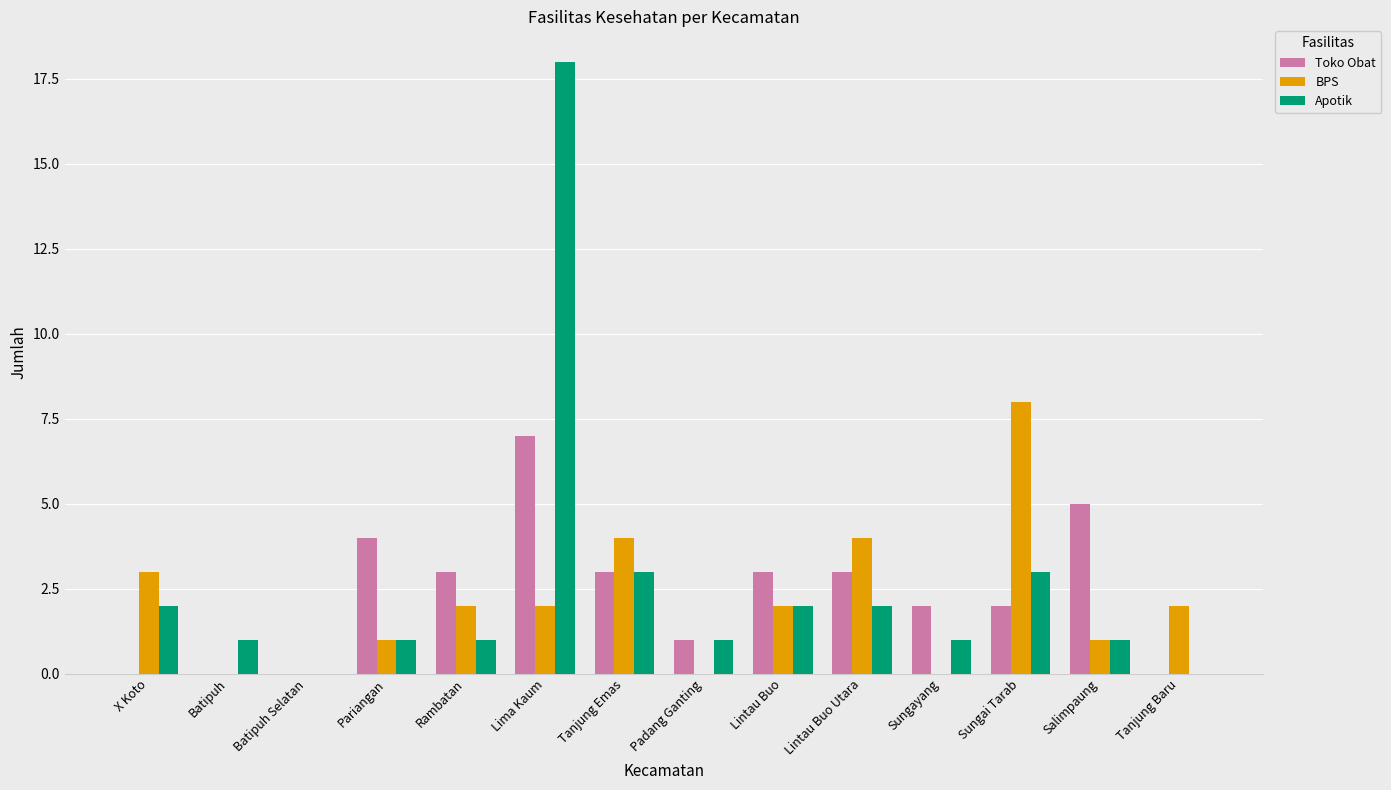

What are all the series names shown in the legend?

Toko Obat, BPS, Apotik